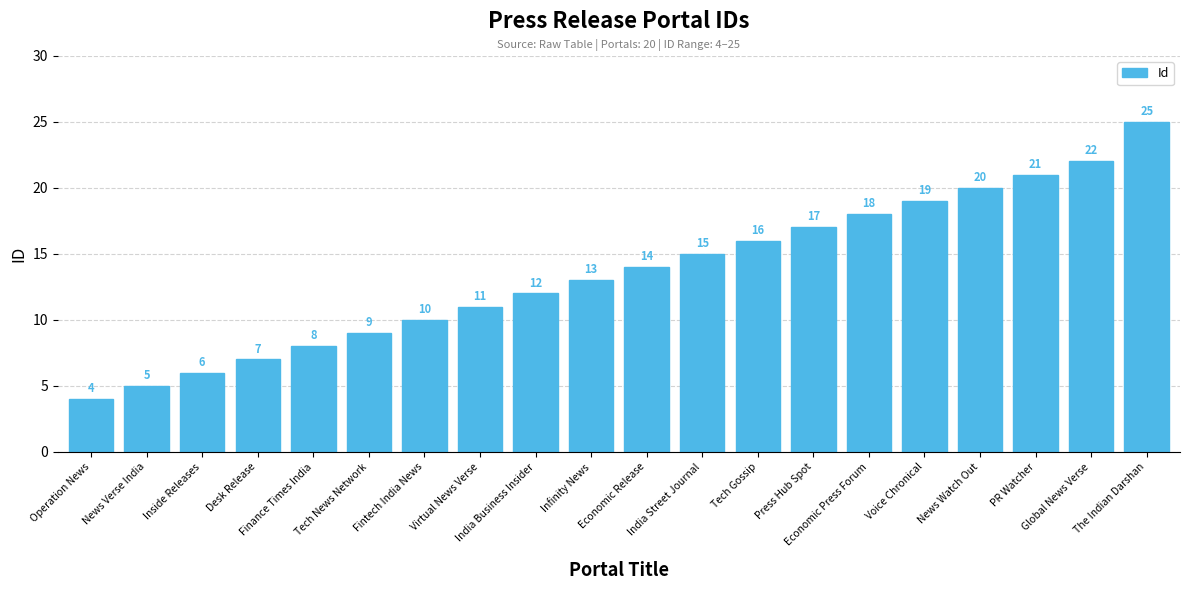

List the labels in order of value, smallest first.

Operation News, News Verse India, Inside Releases, Desk Release, Finance Times India, Tech News Network, Fintech India News, Virtual News Verse, India Business Insider, Infinity News, Economic Release, India Street Journal, Tech Gossip, Press Hub Spot, Economic Press Forum, Voice Chronical, News Watch Out, PR Watcher, Global News Verse, The Indian Darshan